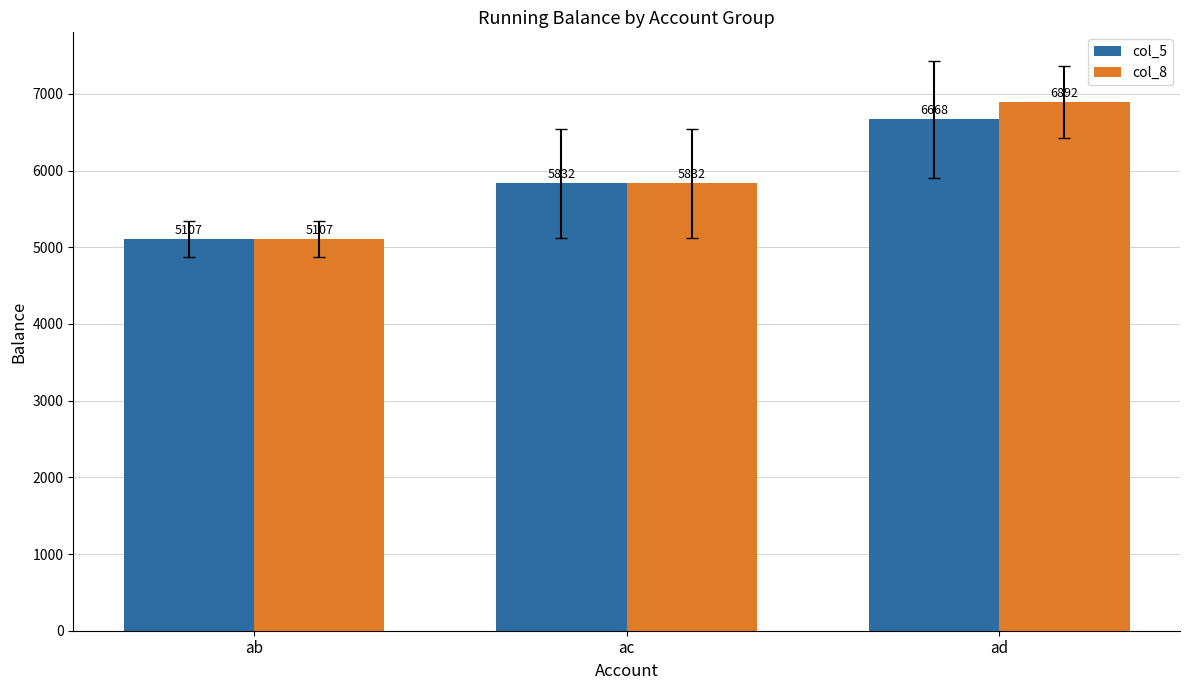

What is the value of the col_8 bar at the 2nd from the left?

5832.5